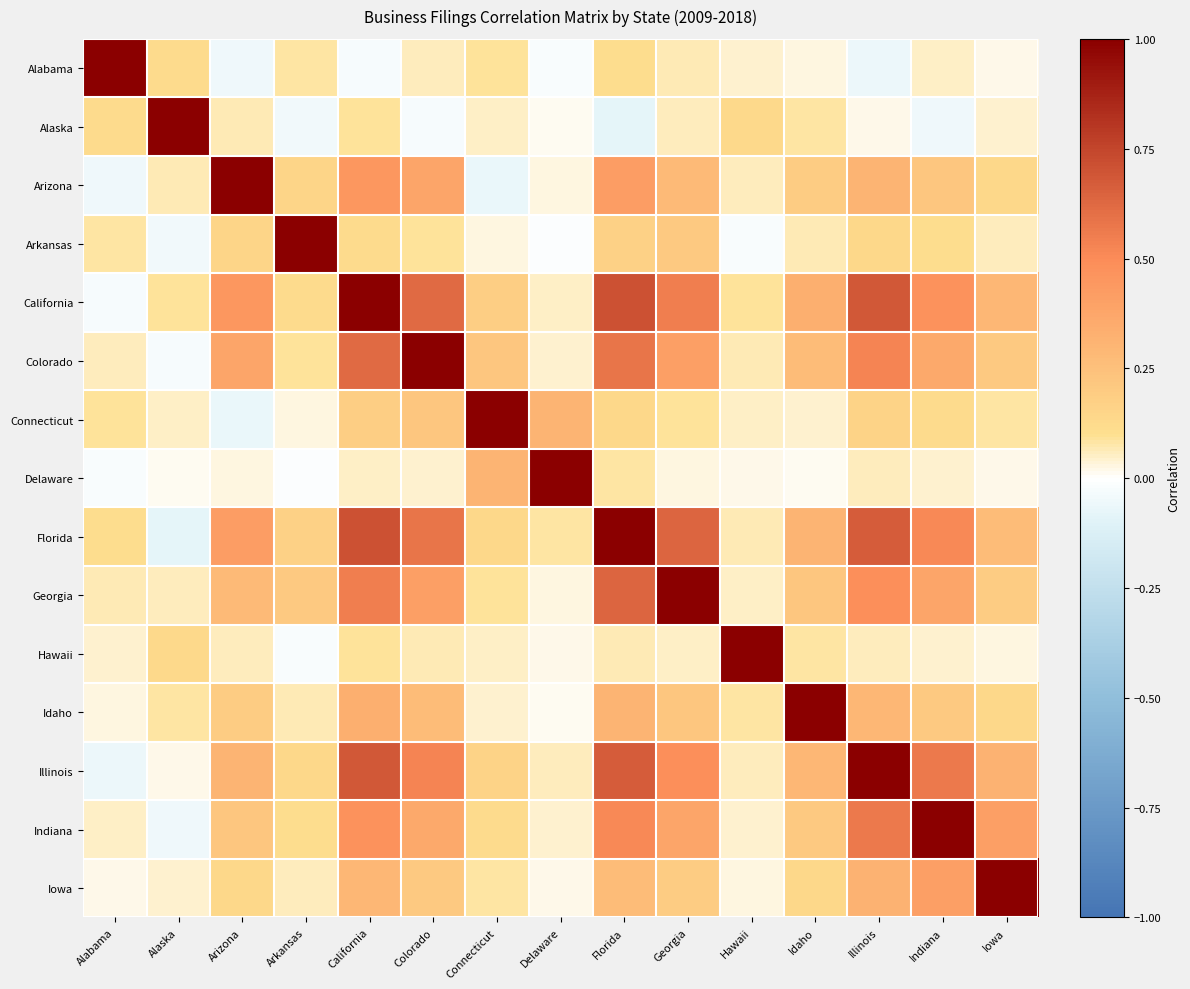

Which category has the lowest value across all series?

Florida